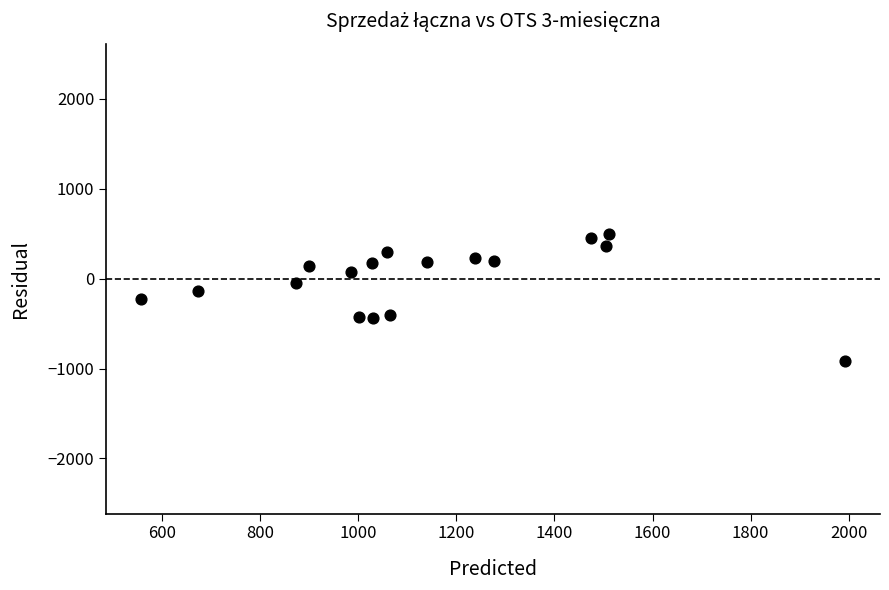

What is the range of Y values (max minus min)?

1414.2